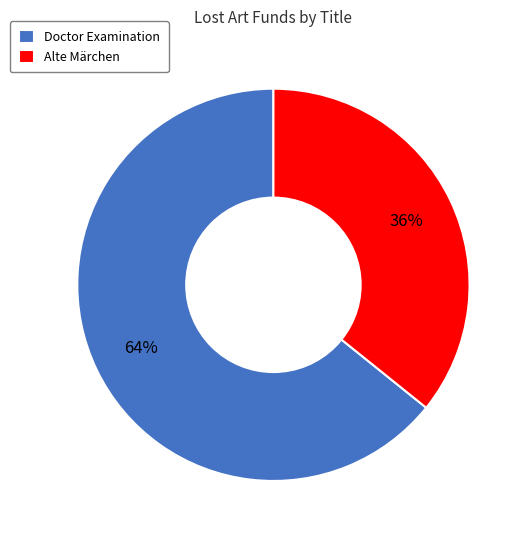

True or false: Alte Märchen accounts for 36% of the total.

True